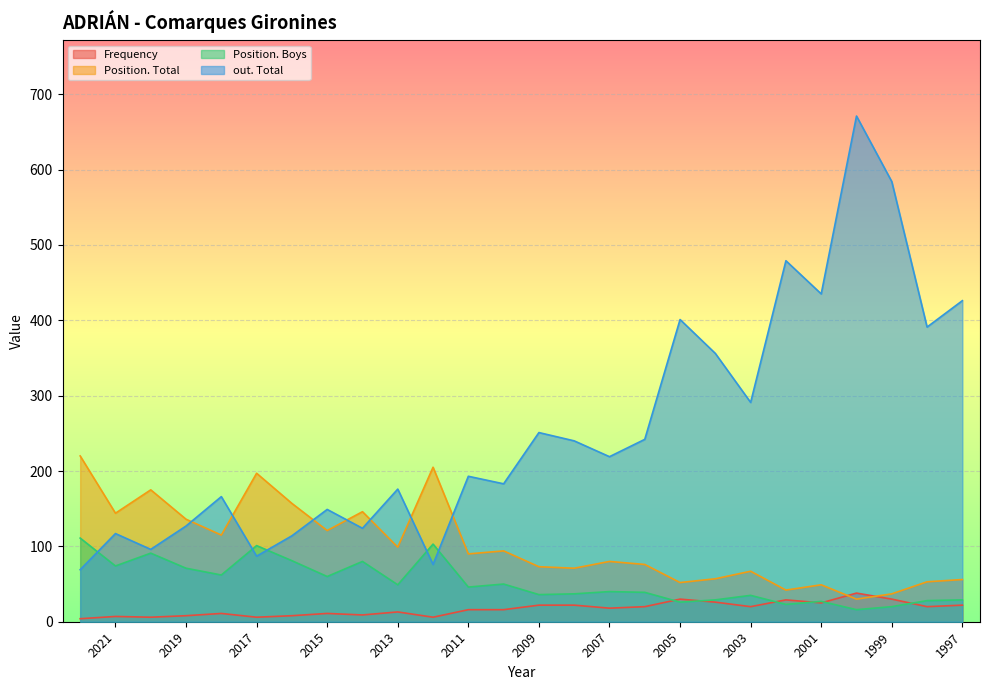

Which category has the highest value in the Frequency series?

2000